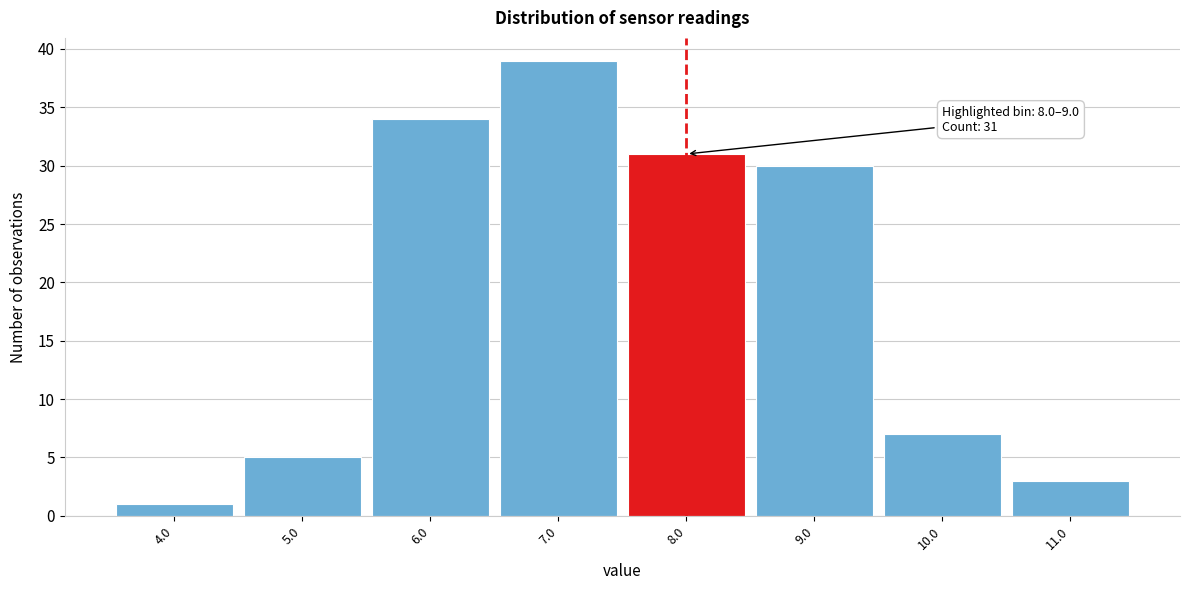

Reading right to left, transcribe all the data shown in this chart.

11.0=3	10.0=7	9.0=30	8.0=31	7.0=39	6.0=34	5.0=5	4.0=1